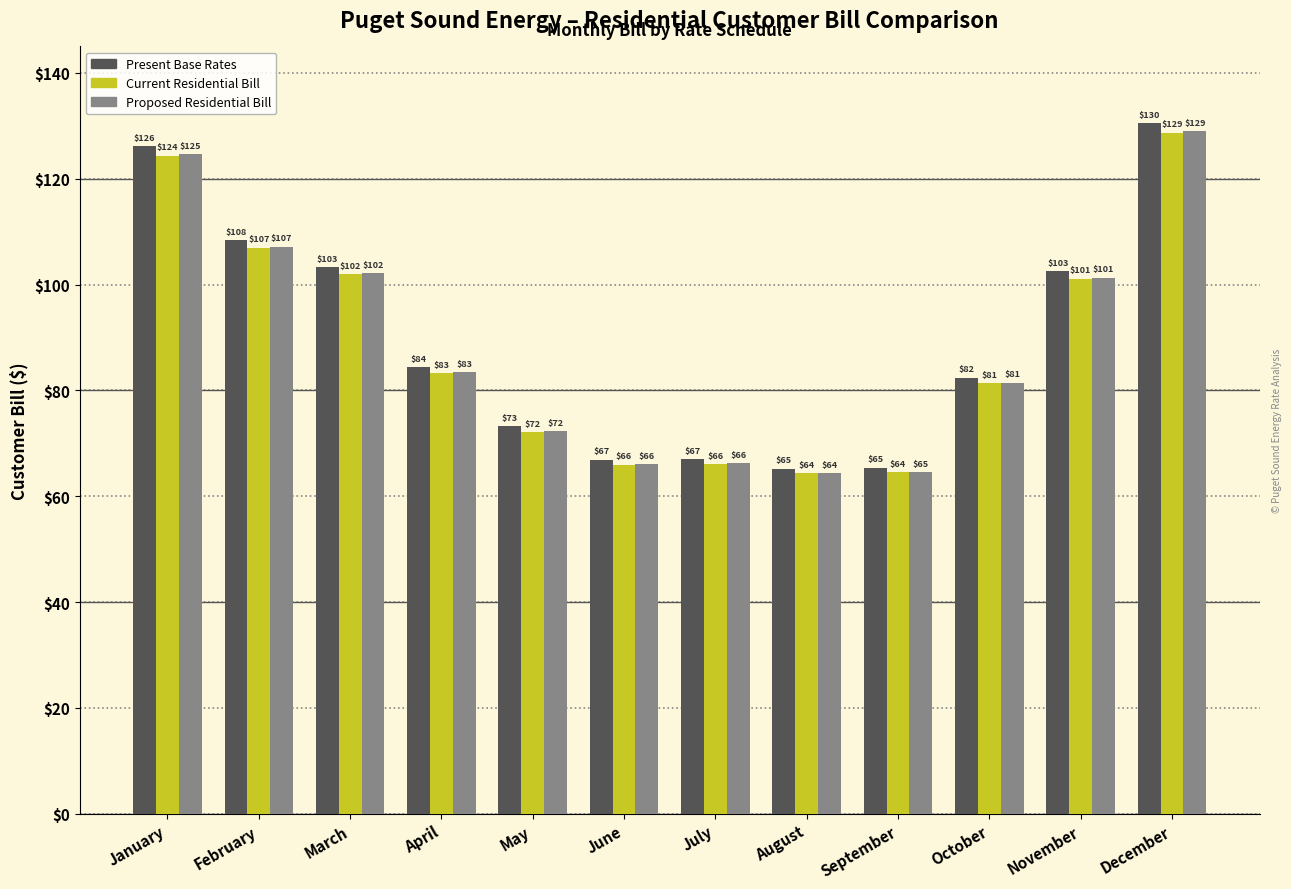

What is the value of the Proposed Residential Bill bar at the 9th from the left?

64.6